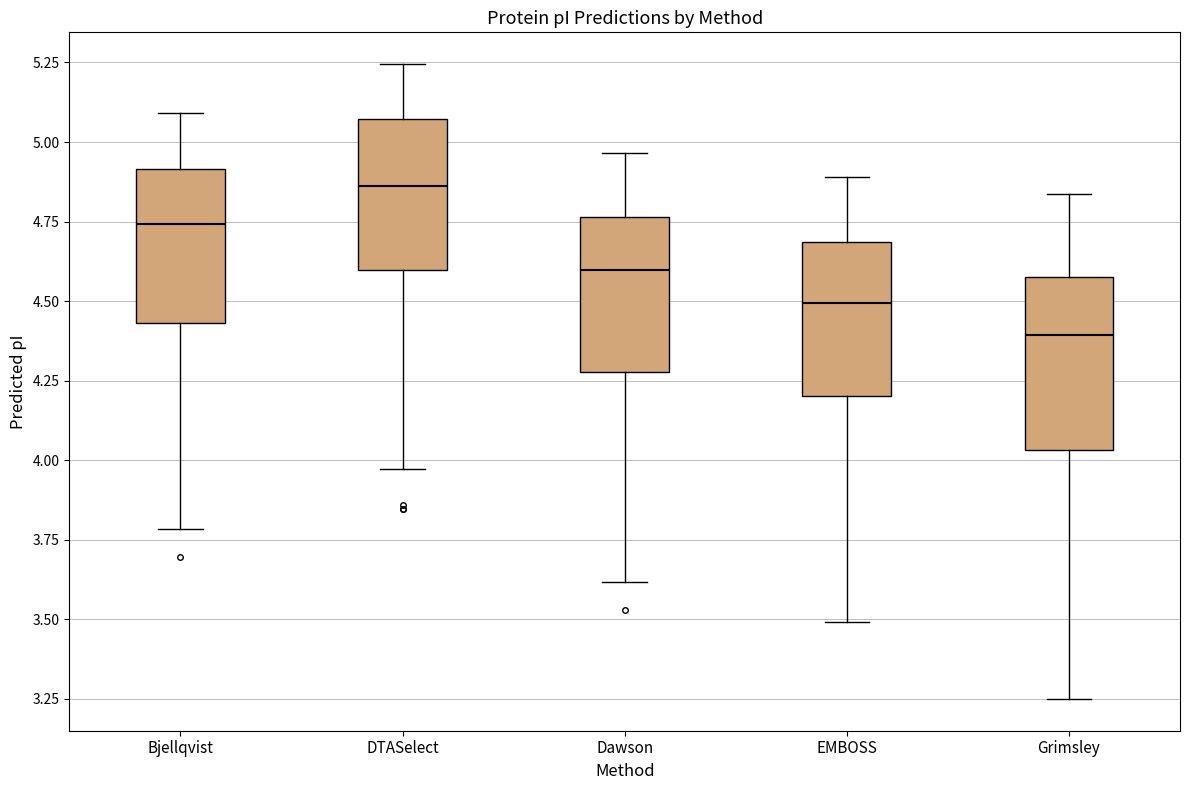

Reading left to right, read every box against the y-axis: the position of its median line, the range the box covers, and the ends of its whiskers. The values are not printed on the chart, so give them approximately, as read against the axis.

Bjellqvist: median 4.75, box 4.45 to 4.90, whiskers 3.80 to 5.10
DTASelect: median 4.85, box 4.60 to 5.05, whiskers 3.95 to 5.25
Dawson: median 4.60, box 4.30 to 4.75, whiskers 3.60 to 4.95
EMBOSS: median 4.50, box 4.20 to 4.70, whiskers 3.50 to 4.90
Grimsley: median 4.40, box 4.05 to 4.55, whiskers 3.25 to 4.85